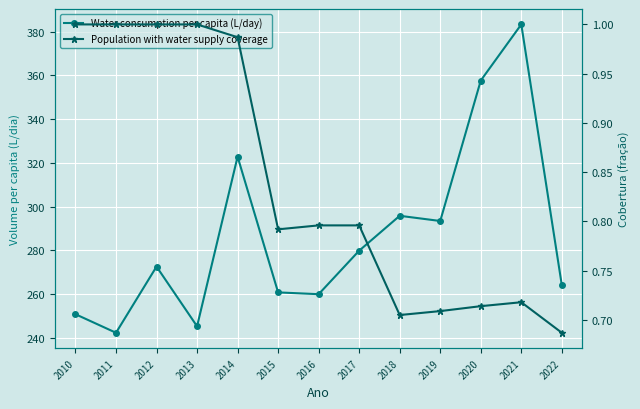

What is the sum of the Population with water supply coverage values at 2013 and 2011?

2.0